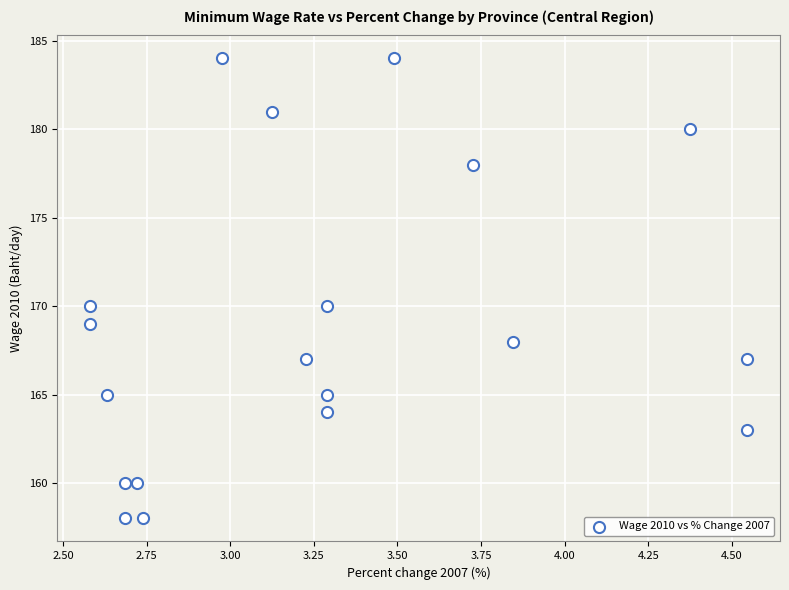

What is the range of Y values (max minus min)?

26